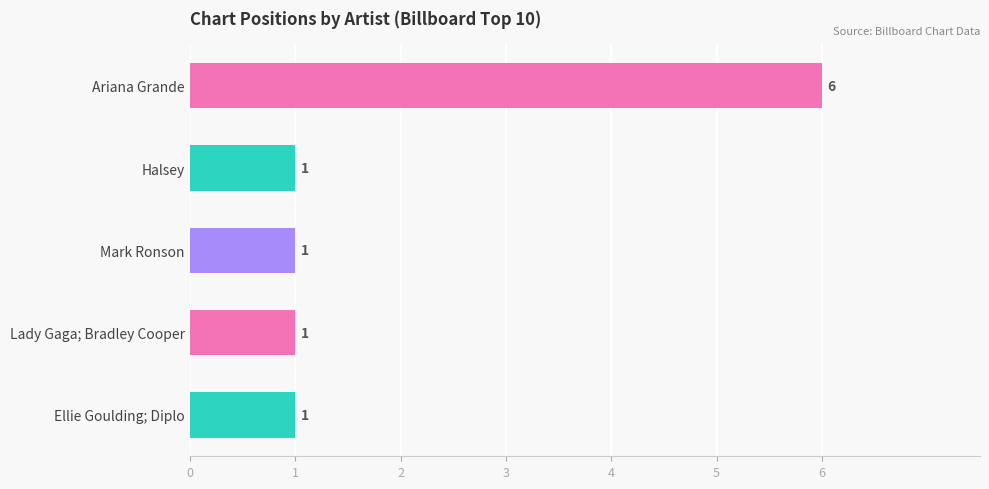

What position from the top is Mark Ronson?

3